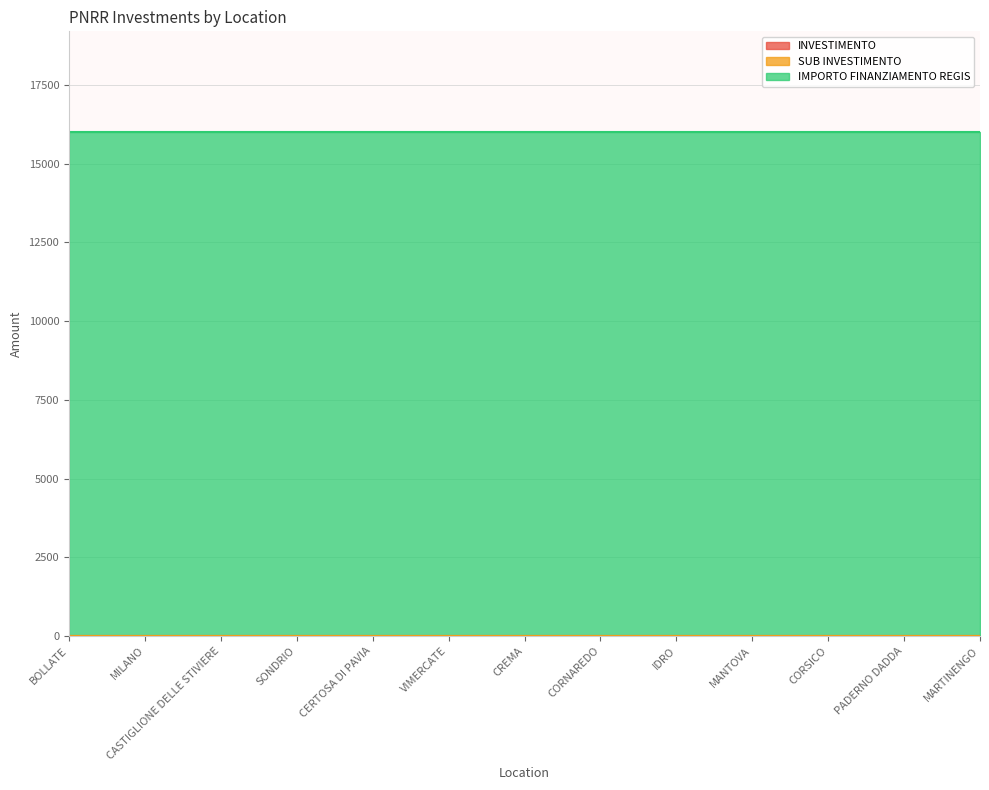

What is the sum of the IMPORTO FINANZIAMENTO REGIS values at MARTINENGO and VIMERCATE?

32000.0